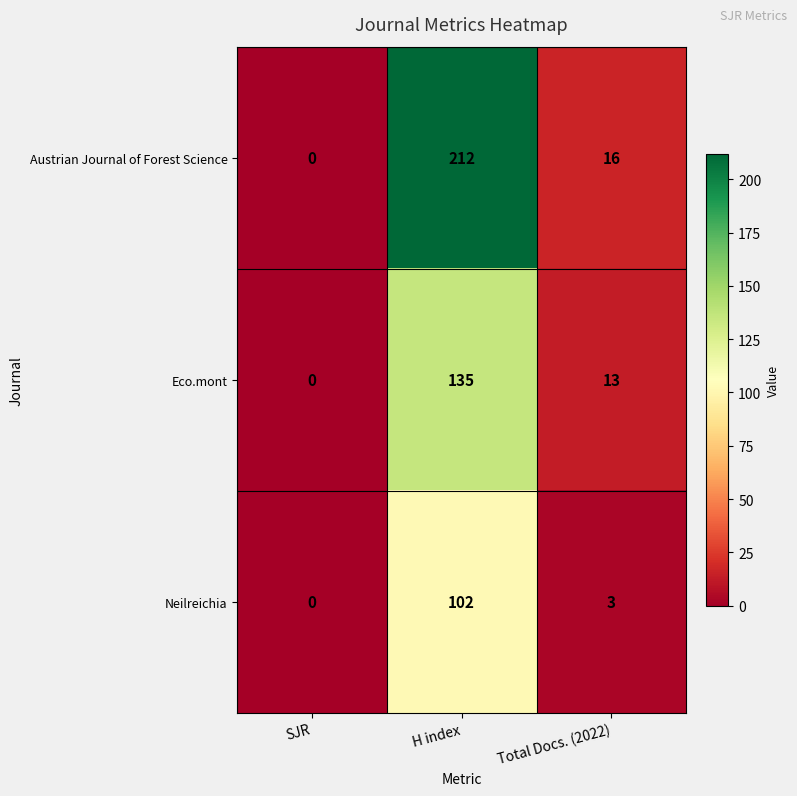

What is the greatest value displayed?

212